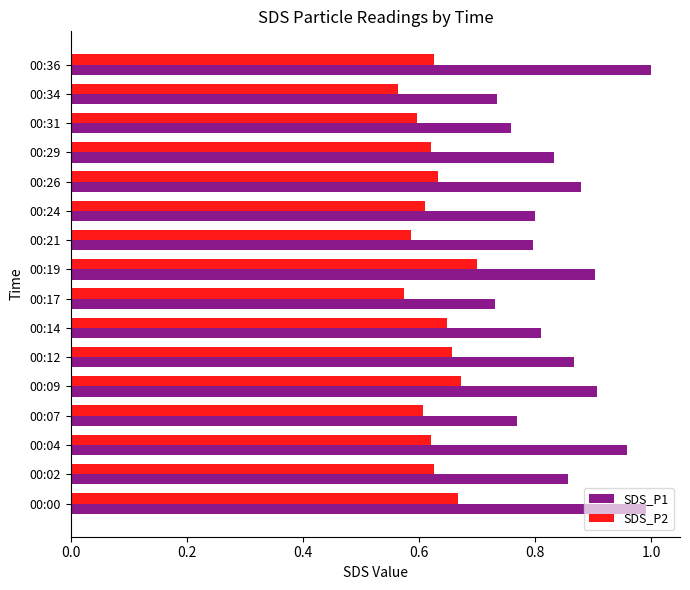

The SDS_P1 series shows 0.9 at 00:09. True or false?

True